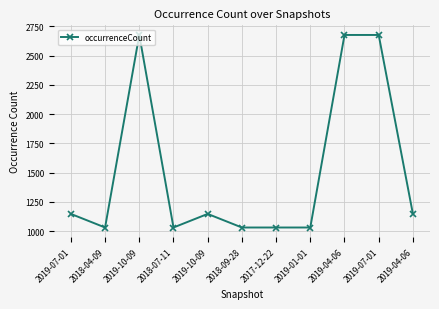

Does the chart have visible grid lines?

Yes